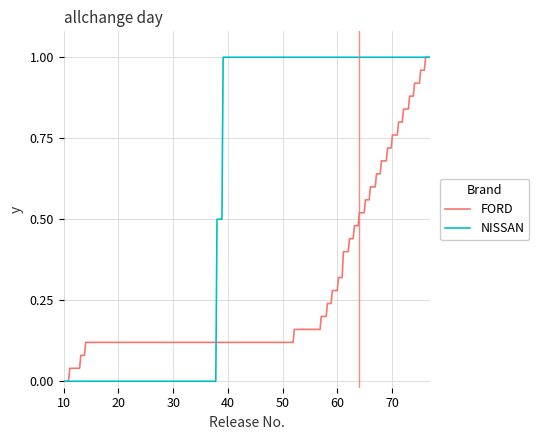

Which series has the largest total across all categories?

NISSAN